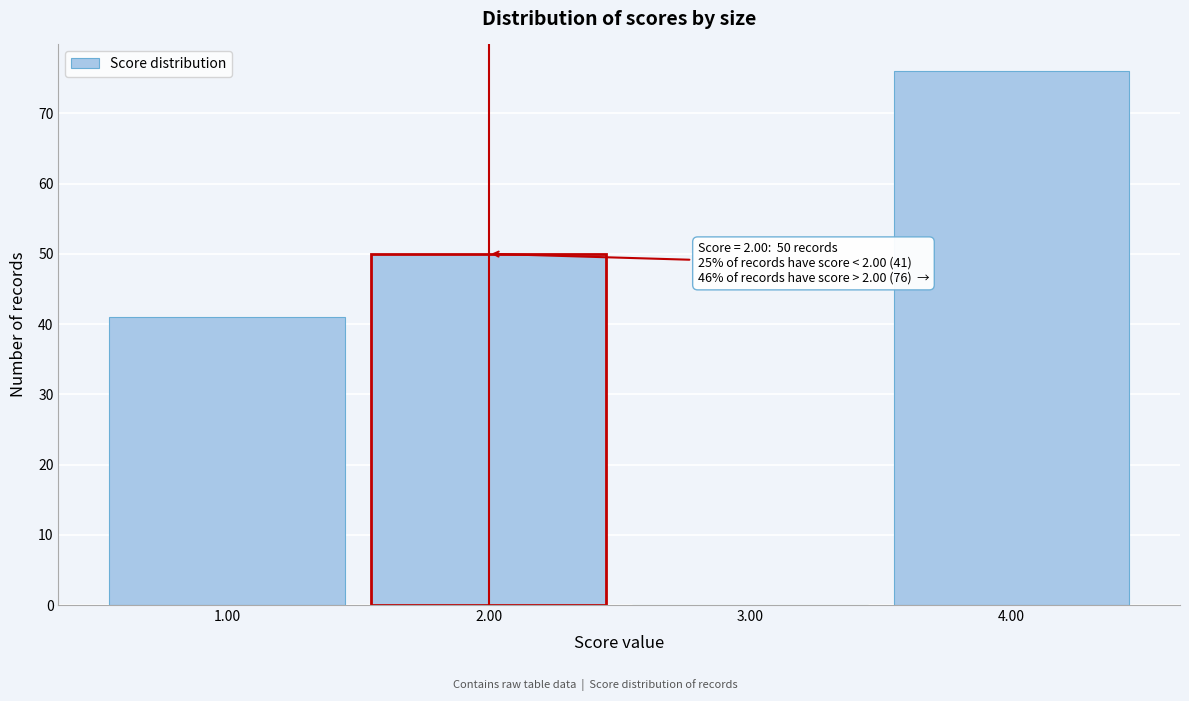

Which range on the x-axis has the tallest bar?

3.5 to 4.5